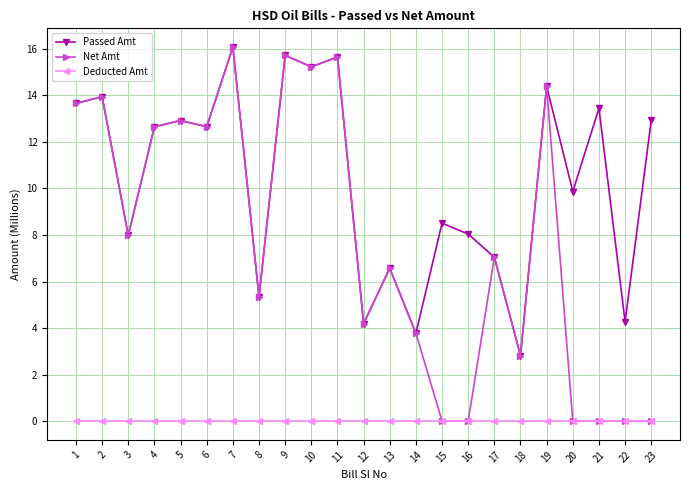

True or false: Deducted Amt and Passed Amt cross at least once.

False